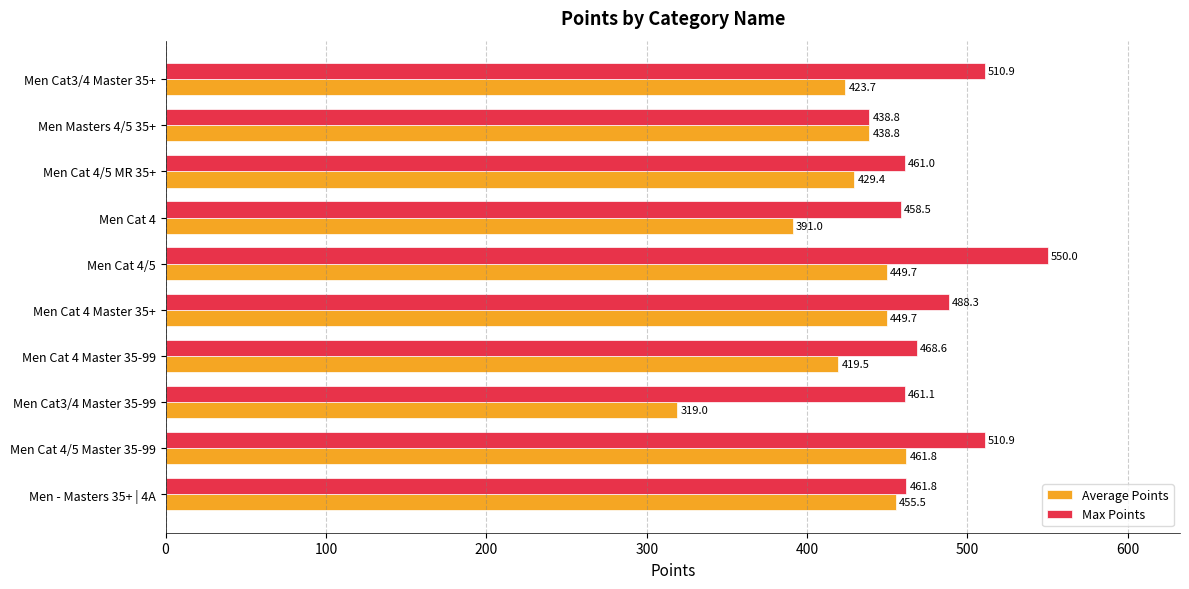

Is it true that Max Points equals 510.9 at Men Cat3/4 Master 35+?

True